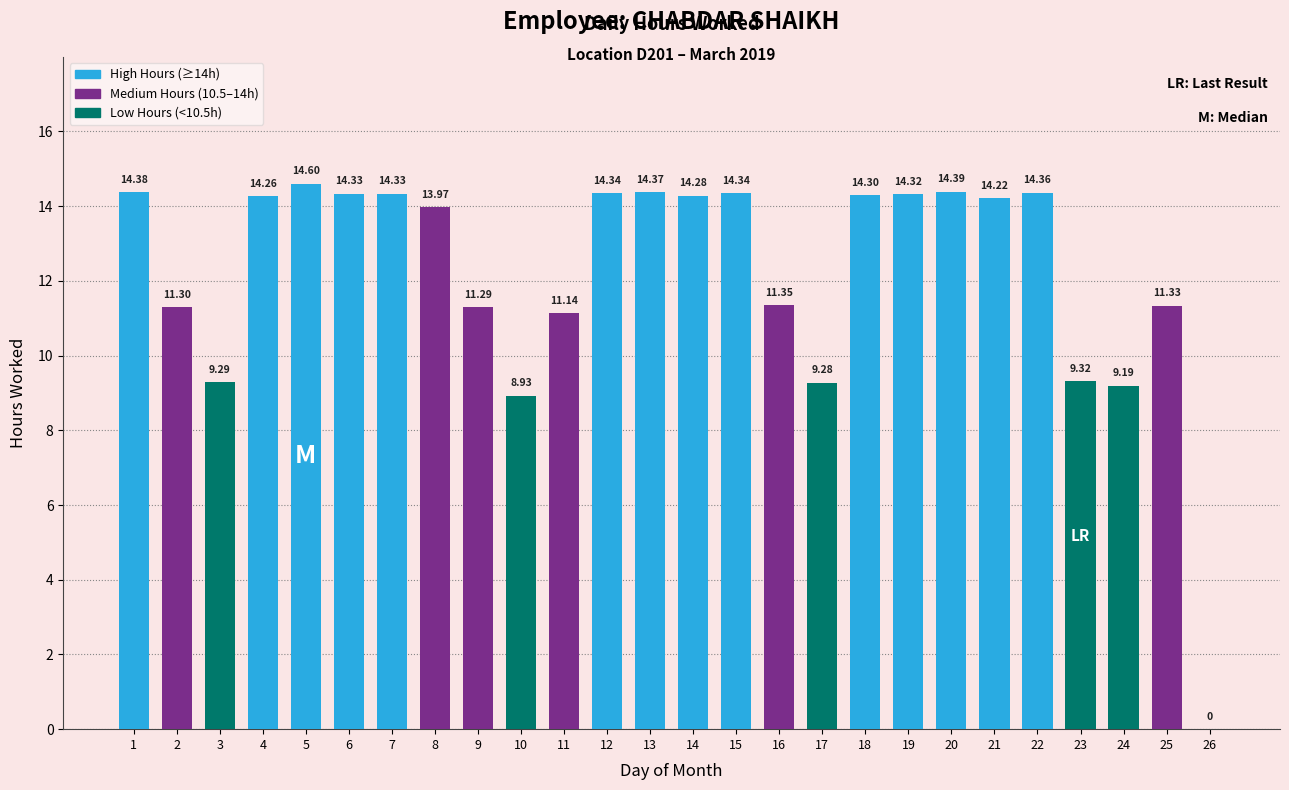

Count the number of categories in the chart.

26